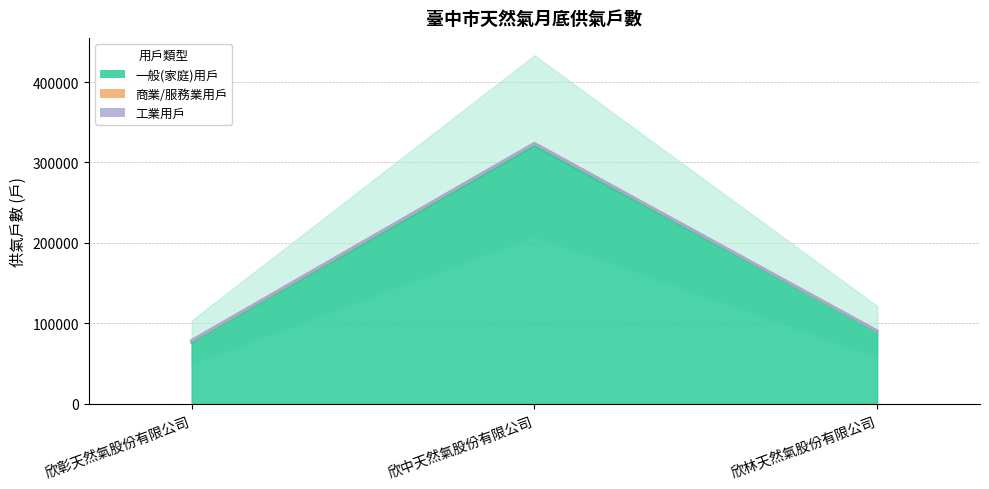

Between 欣中天然氣股份有限公司 and 欣彰天然氣股份有限公司, which is larger?

欣中天然氣股份有限公司